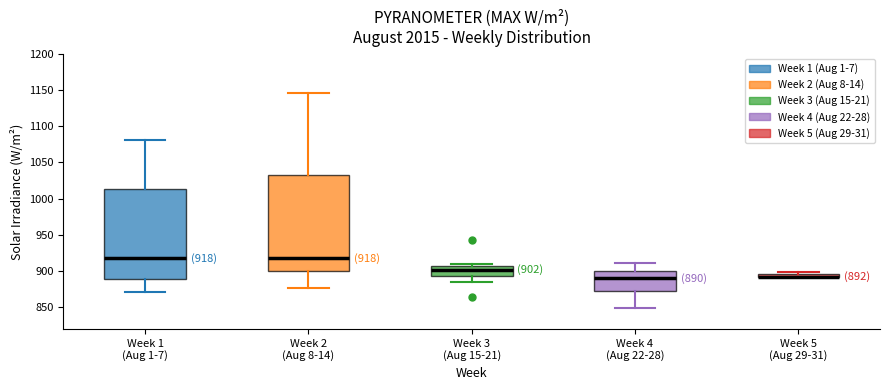

Which box is the tallest, from its lower edge to its upper edge?

Week 2 (Aug 8-14)